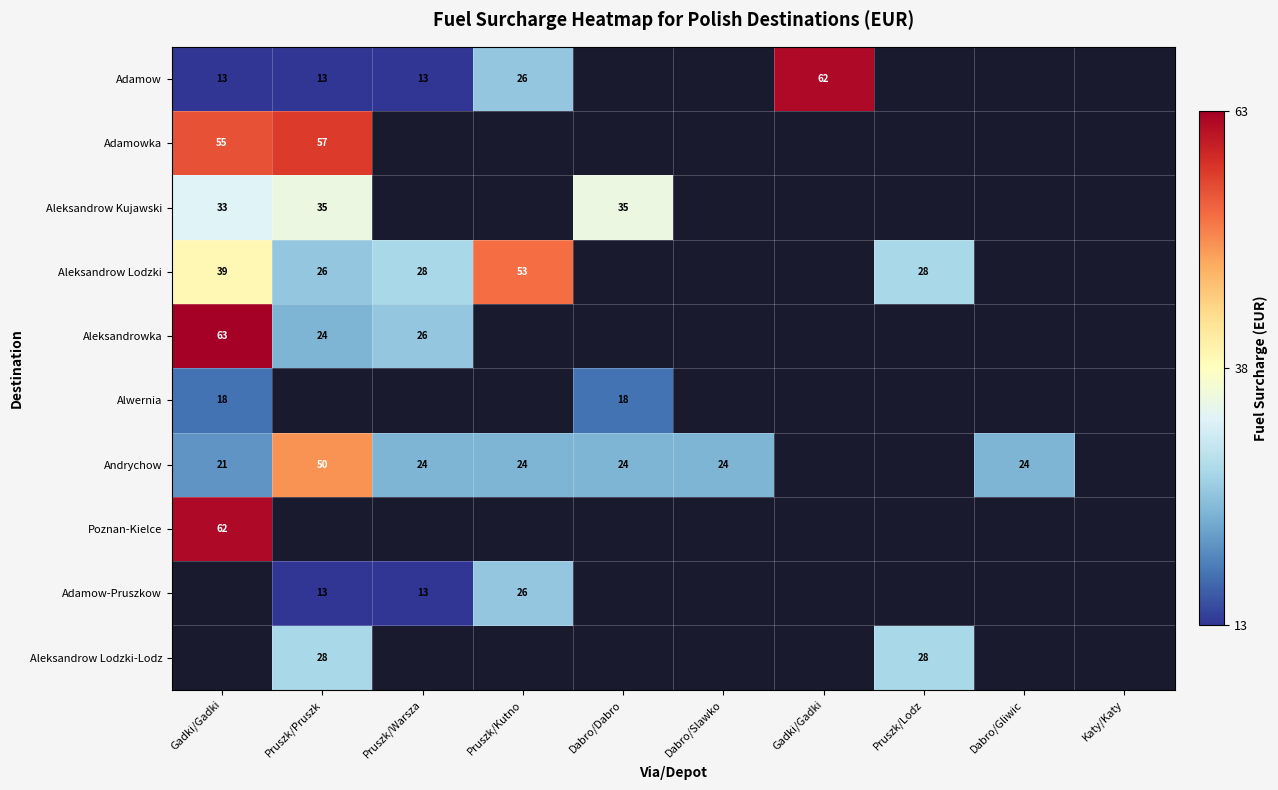

How many positive values does the Adamow series have?

5